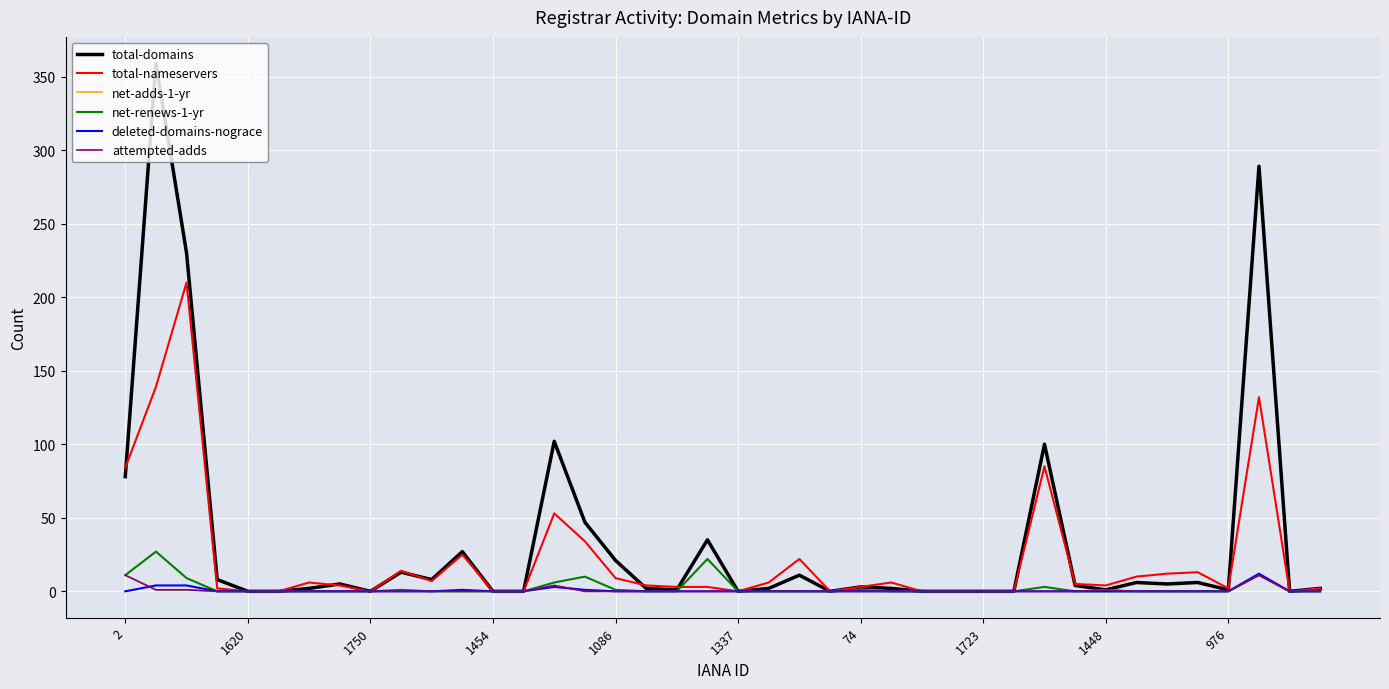

Which series has the largest range (max minus min)?

total-domains